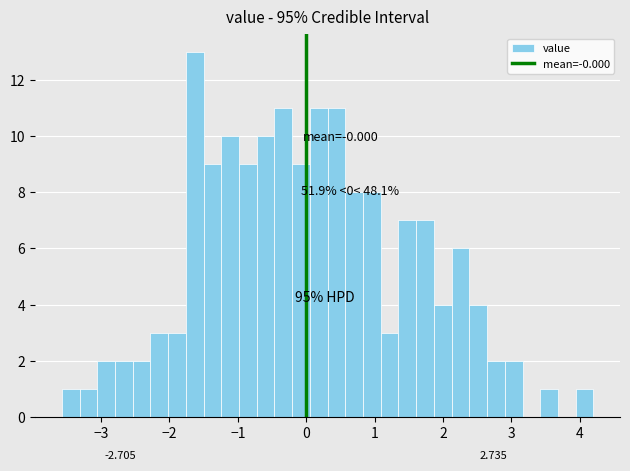

Read against the x-axis, roughly where is the centre of the tallest bar?

-1.6